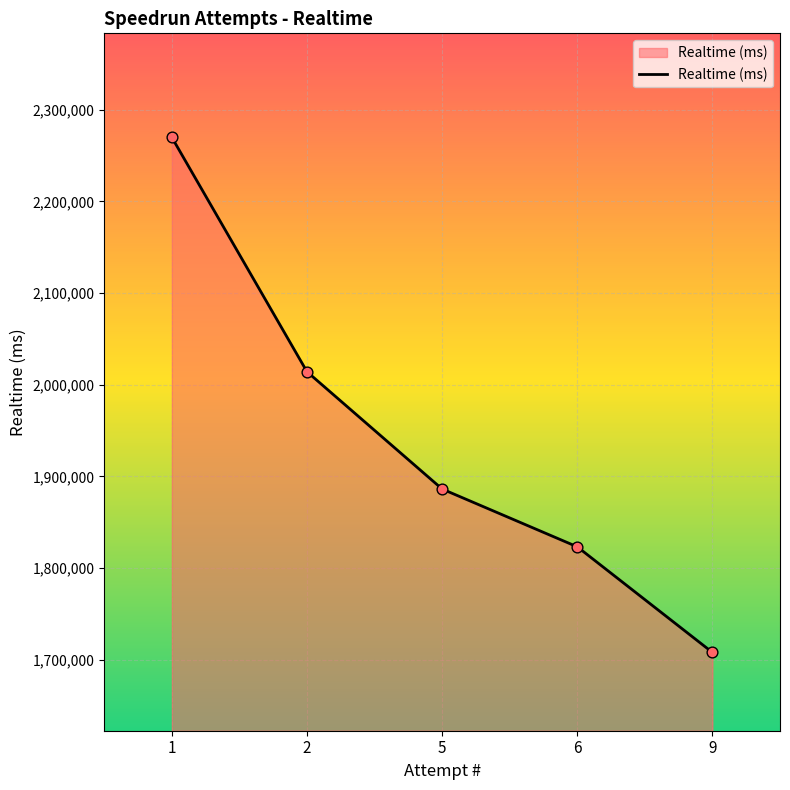

Approximately how many times larger is the value at 2 compared to 6?

1.1